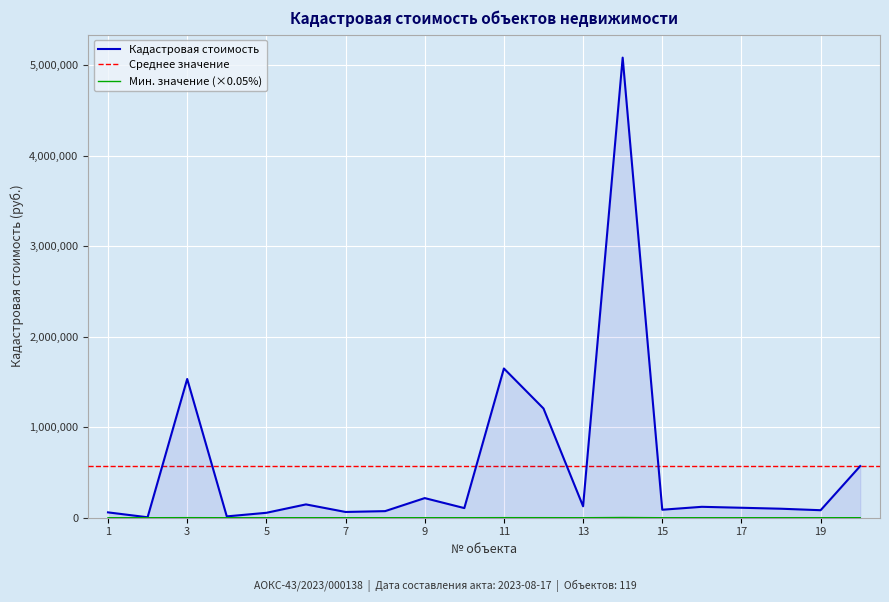

Rank the categories by value from lowest to highest.

2, 4, 5, 1, 7, 8, 19, 15, 18, 10, 17, 16, 13, 6, 9, 20, 12, 3, 11, 14